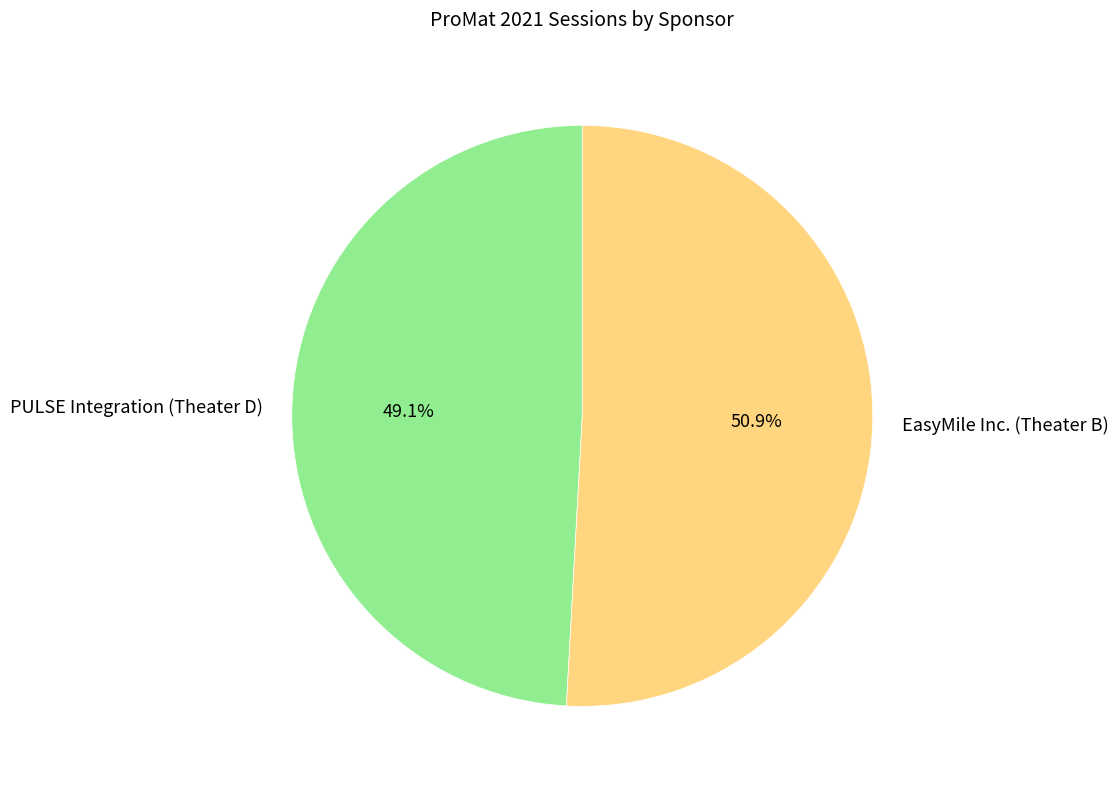

Is there a majority slice in this chart?

Yes